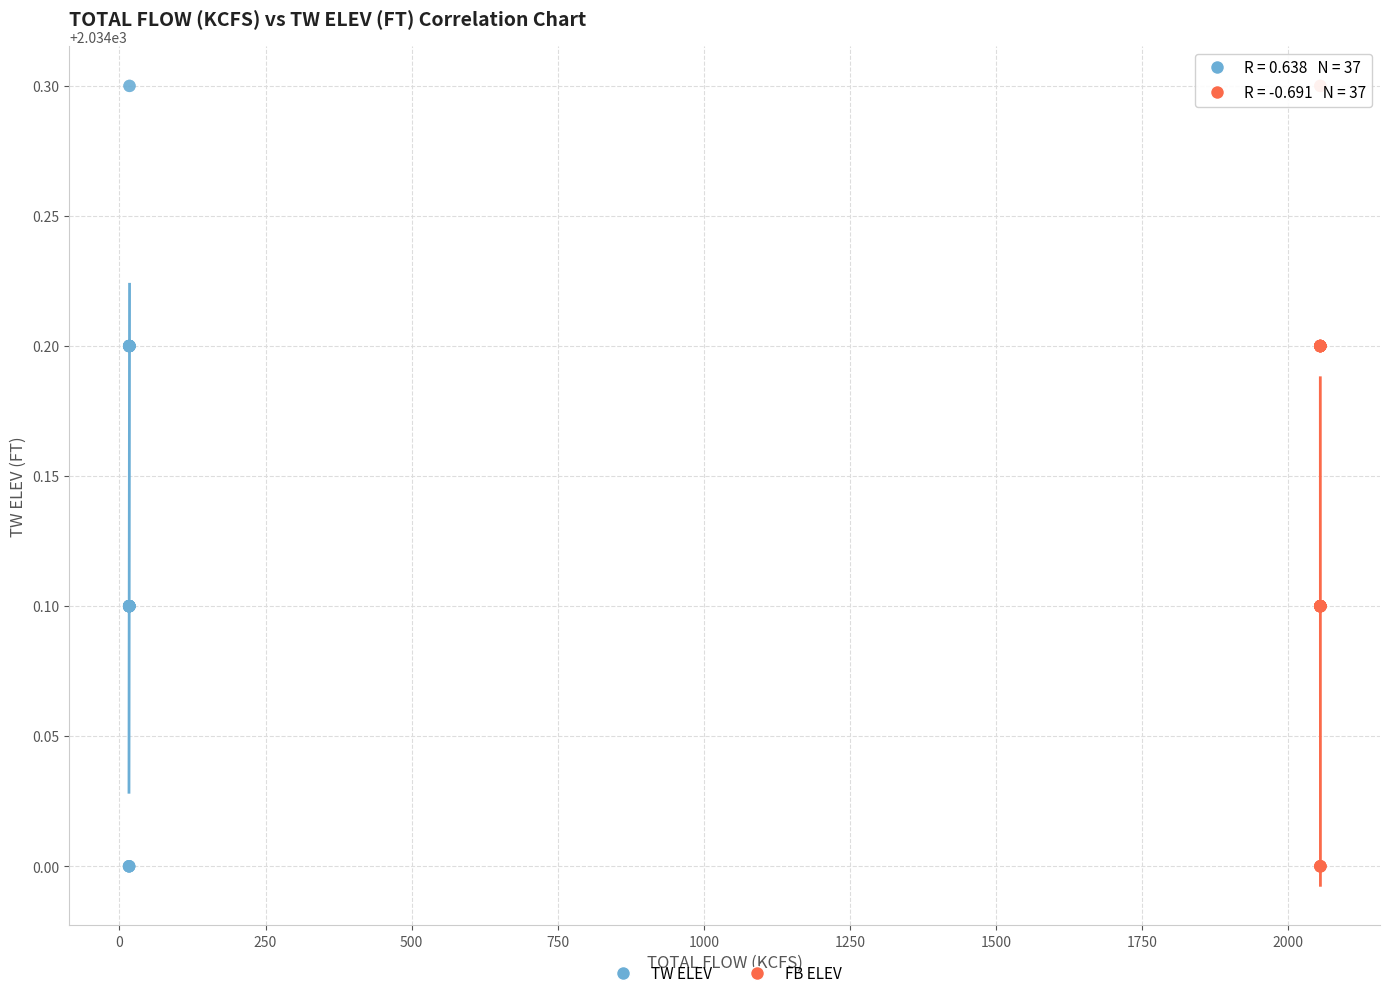

What are all the series names shown in the legend?

TW ELEV, FB ELEV